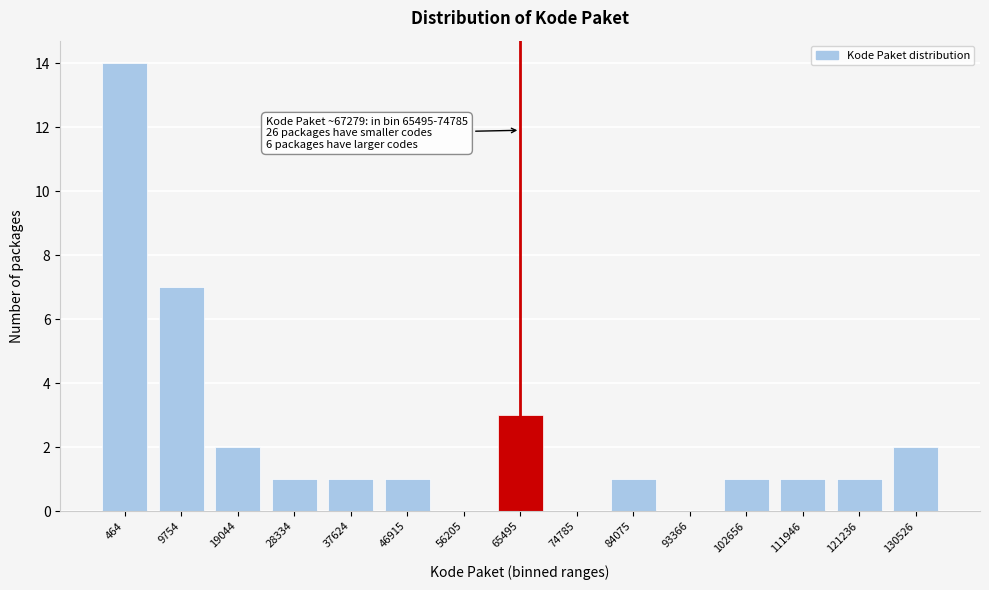

Reading left to right, list all the values displayed in this chart.

464=14	9754=7	19044=2	28334=1	37624=1	46915=1	56205=0	65495=3	74785=0	84075=1	93366=0	102656=1	111946=1	121236=1	130526=2